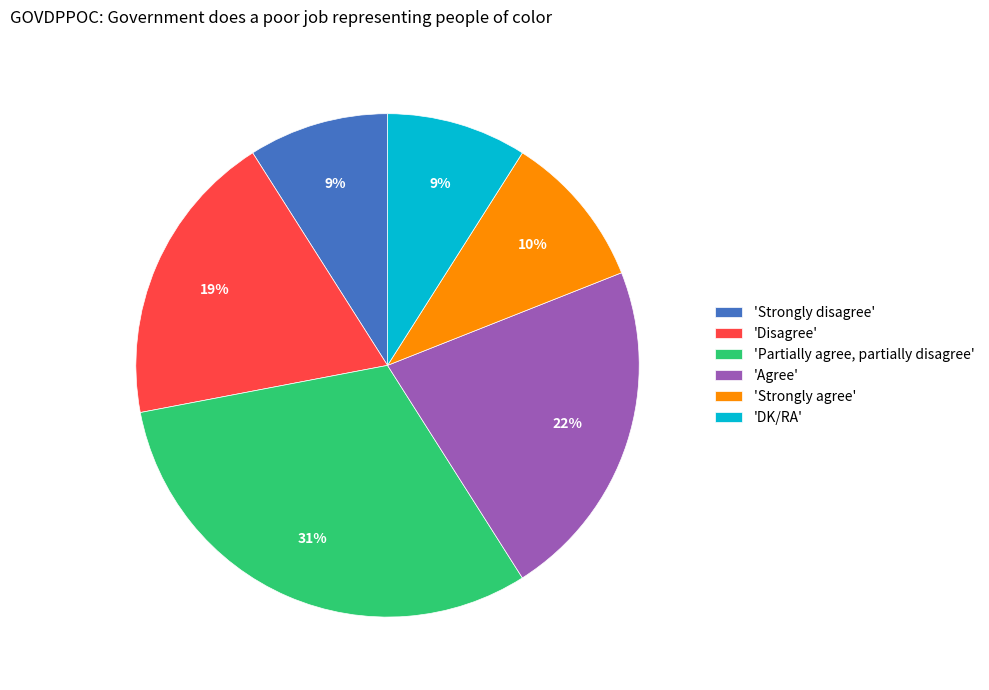

Does any single category account for the majority?

No